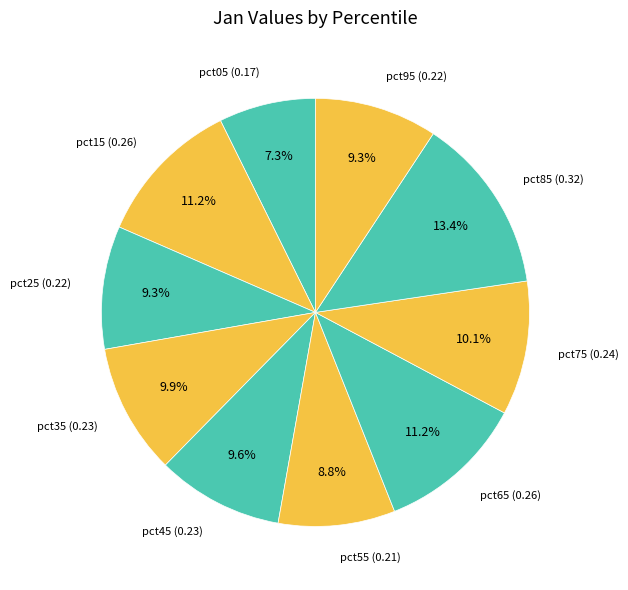

How many slices are in this pie chart?

10